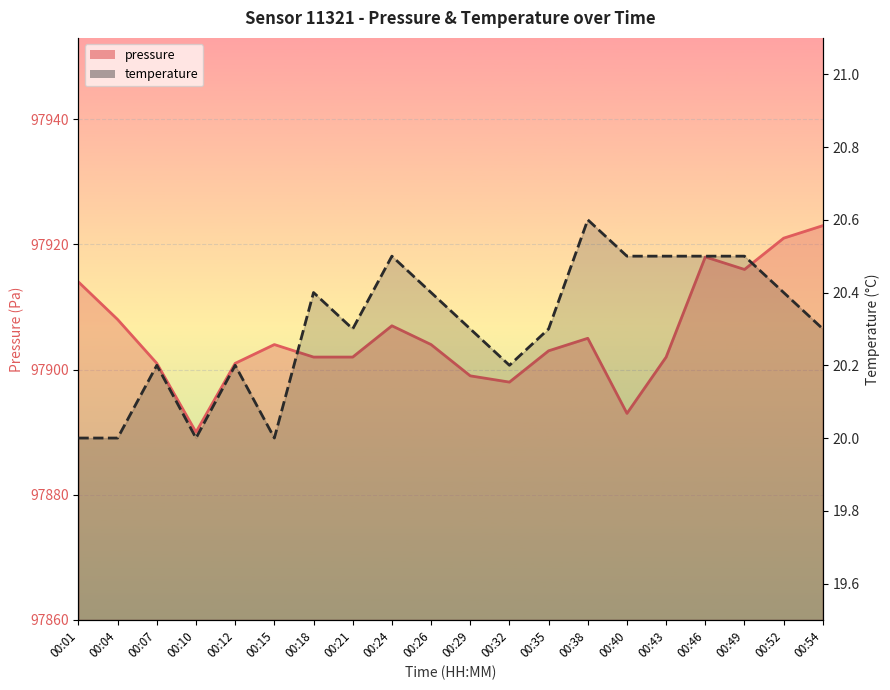

At which label is pressure closest to 97906?

00:24